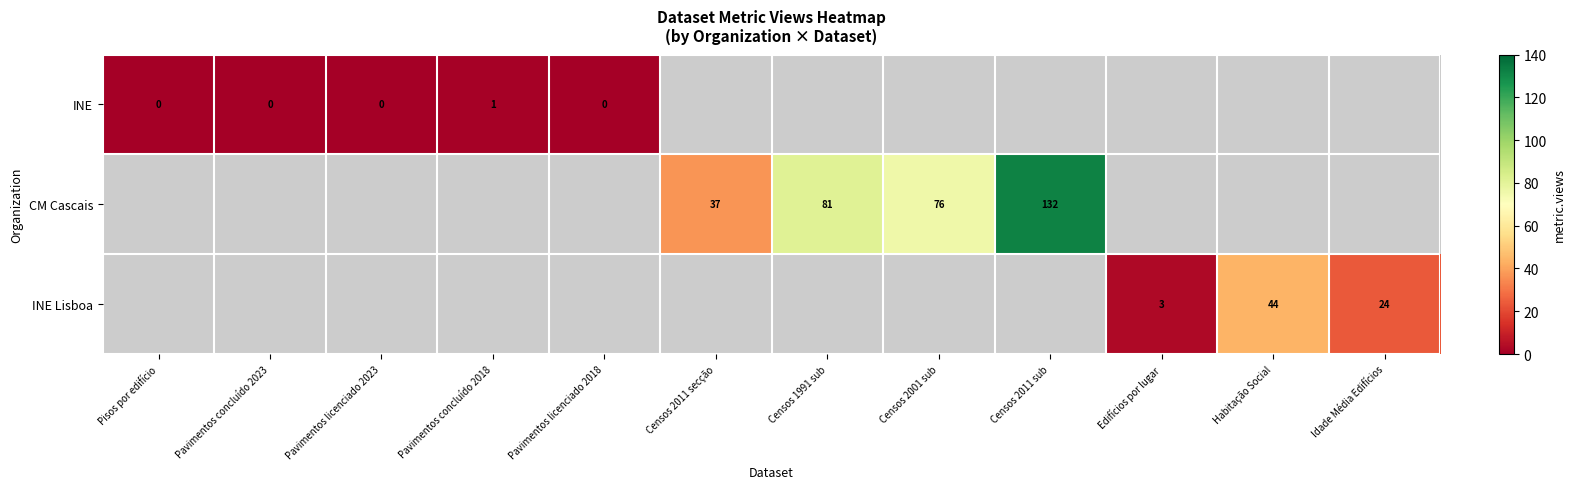

At which category does the chart reach its peak across all series?

Censos 2011 sub